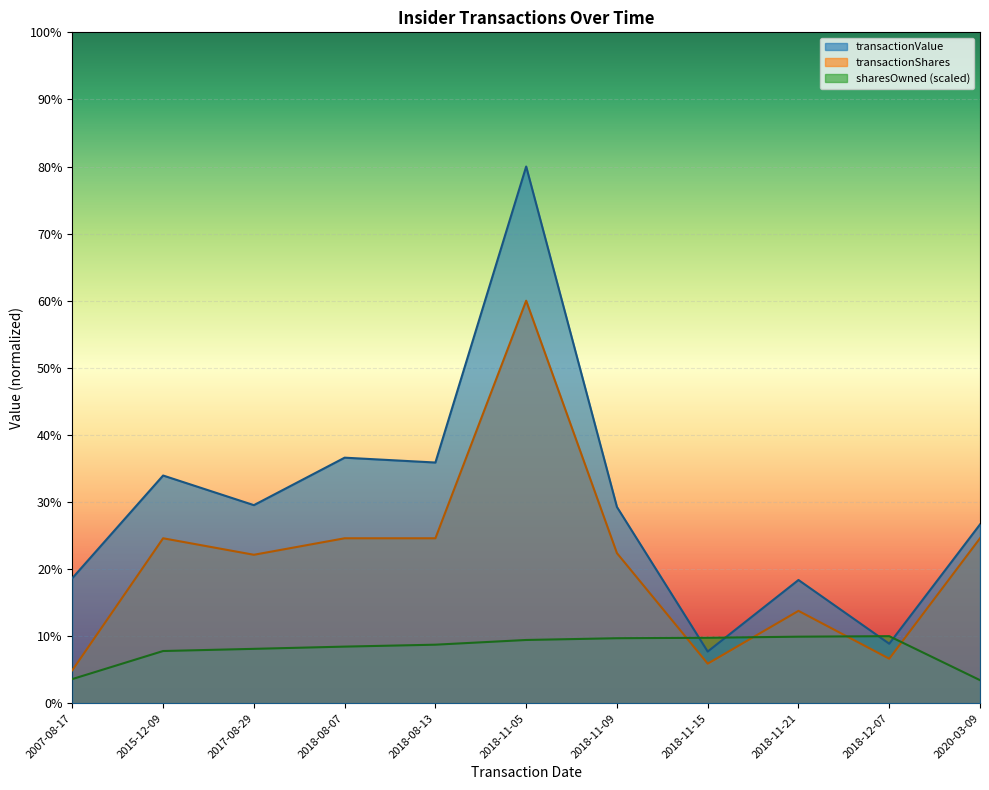

Where is the first local maximum for sharesOwnedFollowingTransaction?

2018-12-07